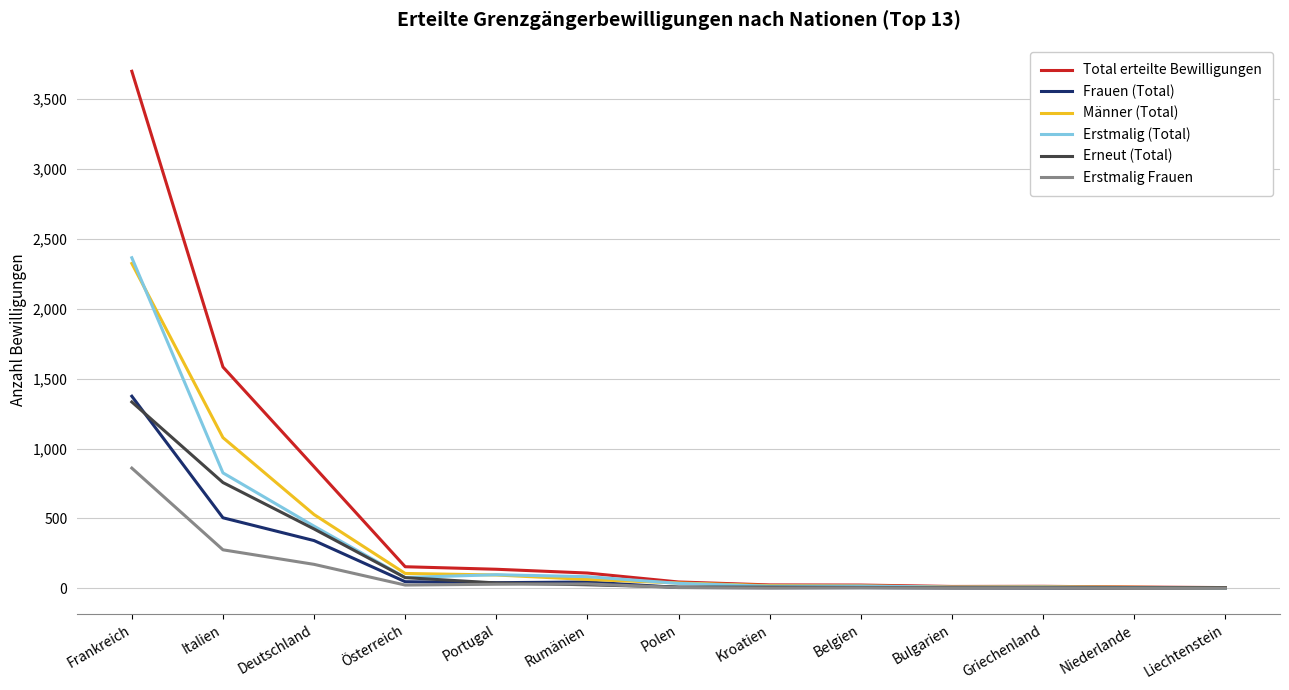

Between Frankreich and Italien, which series saw the biggest shift?

Total erteilte Bewilligungen